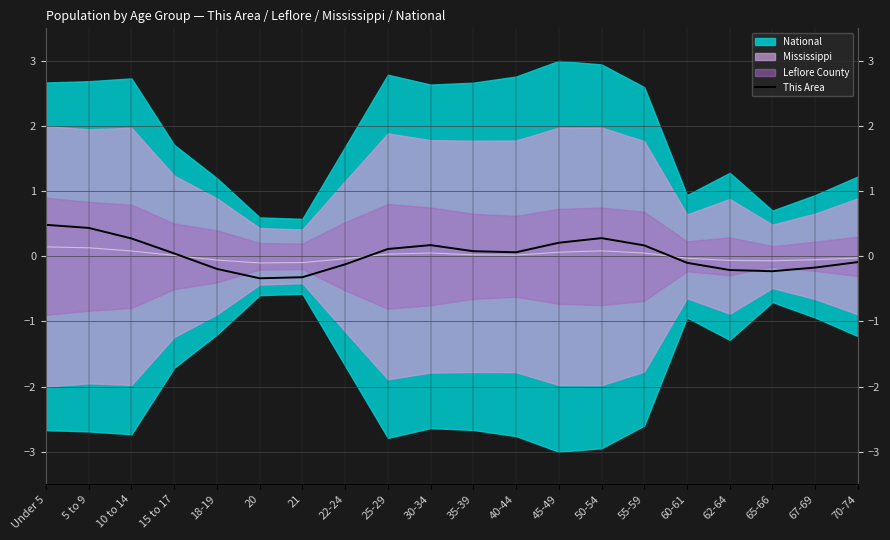

Where is the first local maximum?

30-34